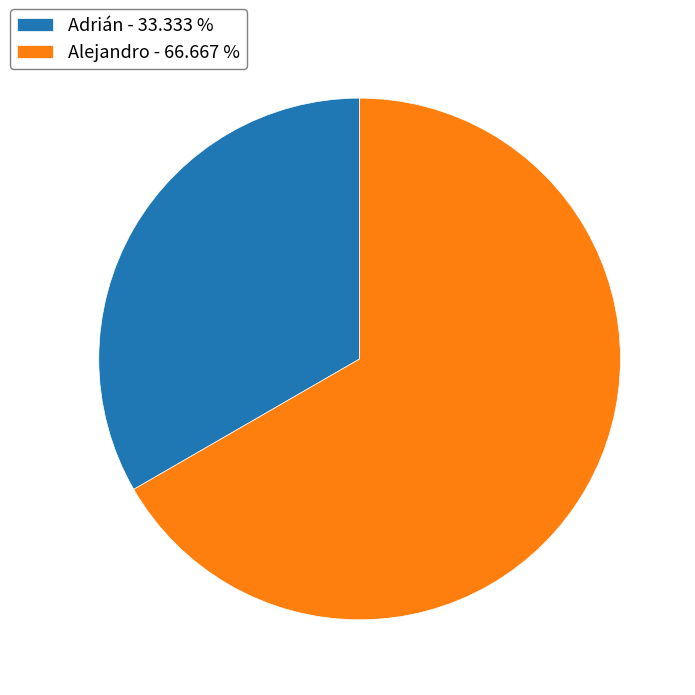

Which slice is the largest?

Alejandro